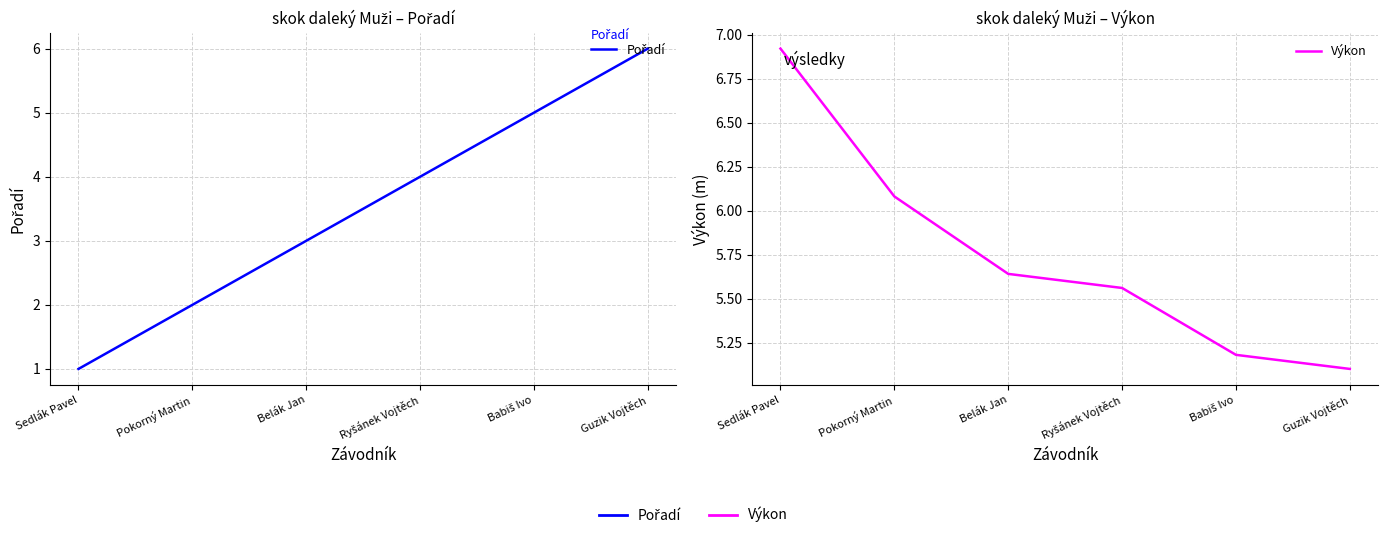

How many intersections are there between Pořadí and Výkon?

1